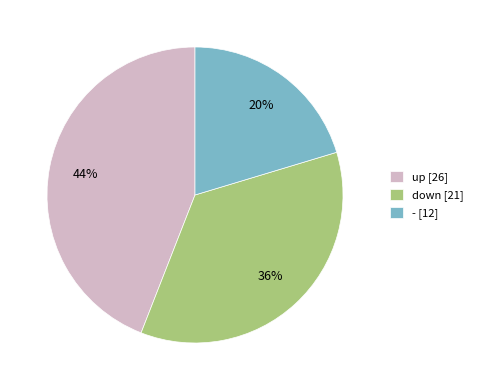

To the nearest percent, what portion does - represent?

20%